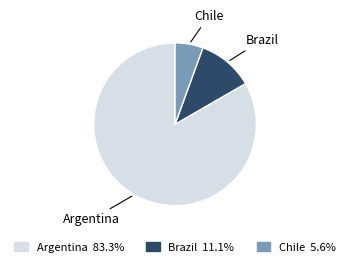

Count the number of slices in the pie.

3